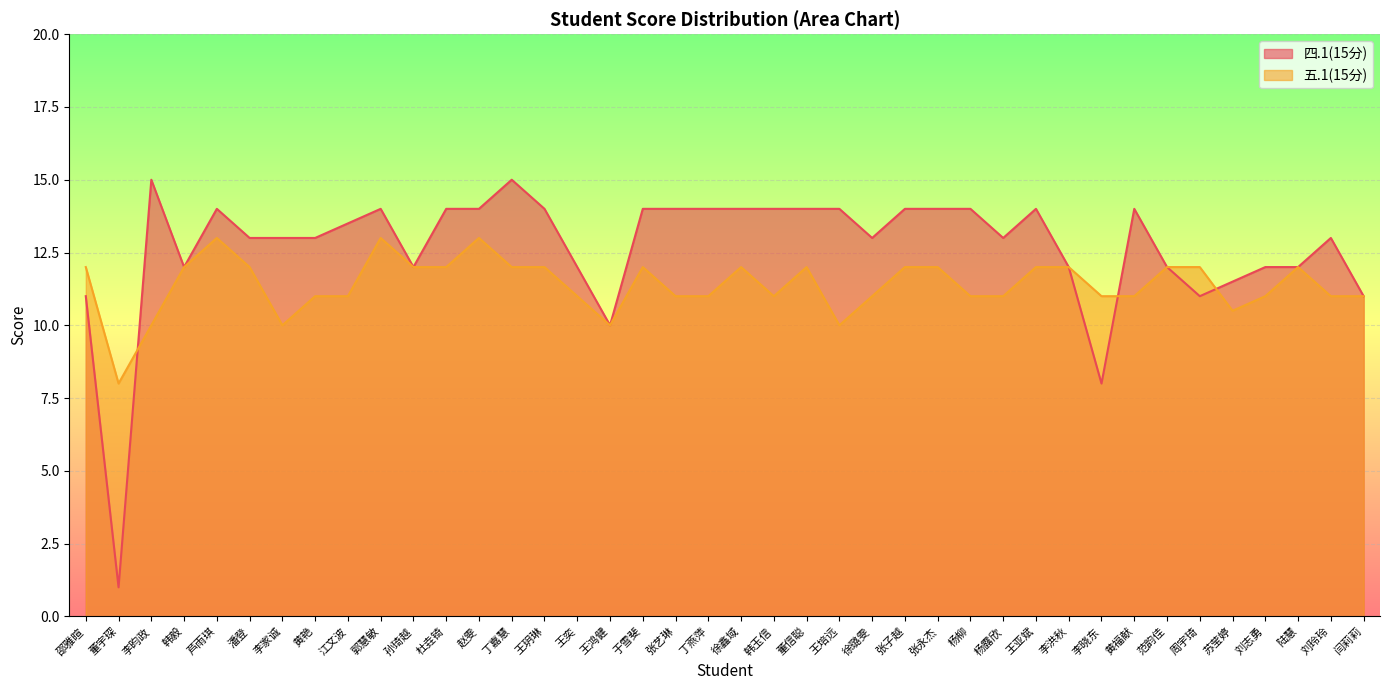

True or false: 四.1(15分) has more than 0 points higher than both neighbors.

True